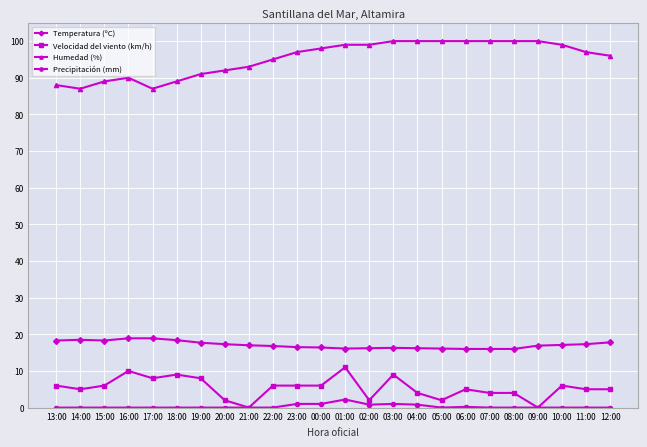

True or false: Velocidad del viento (km/h) and Humedad (%) intersect in this chart.

False